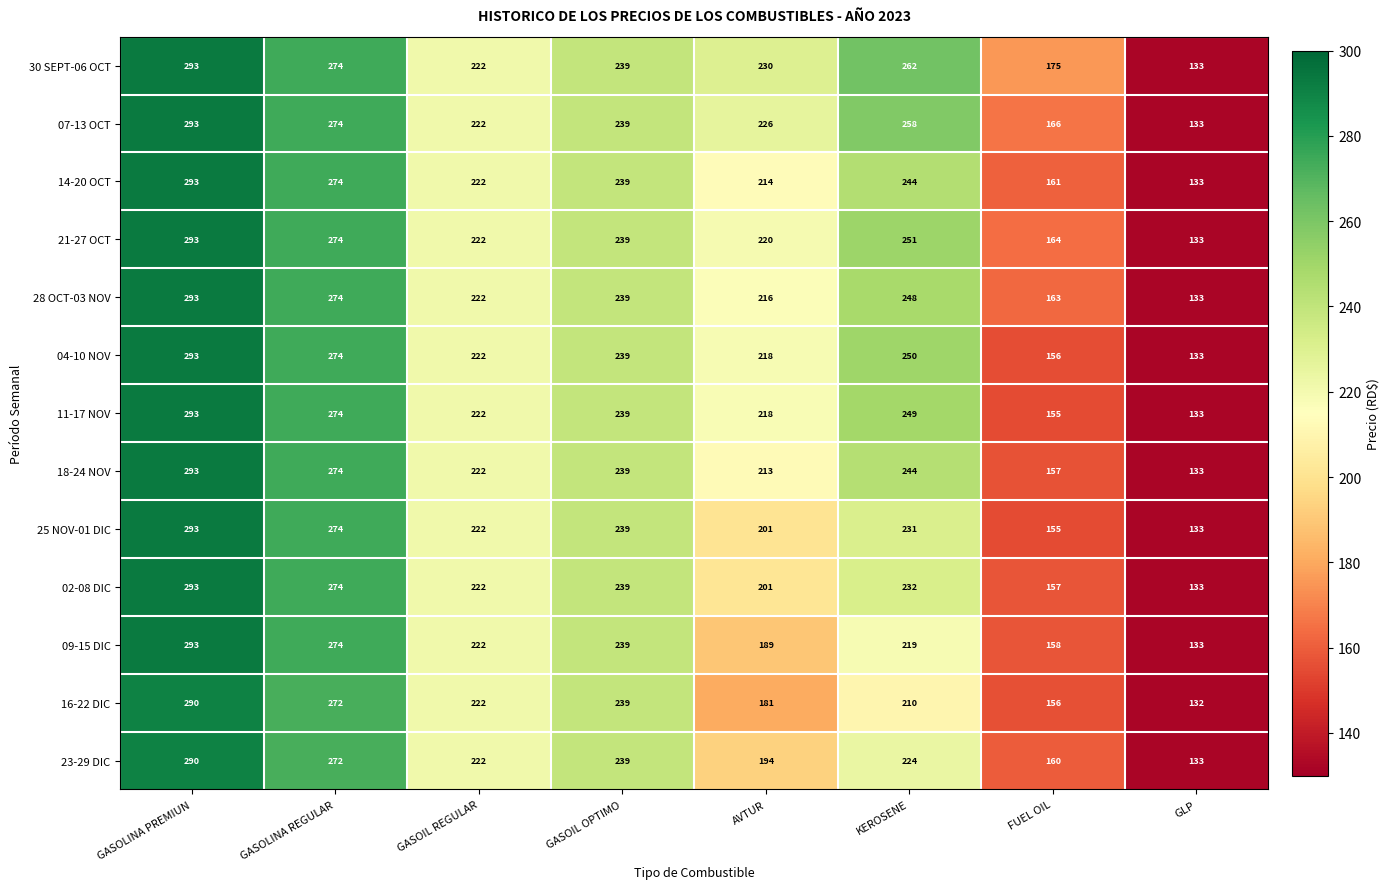

What is the maximum value shown in the chart?

293